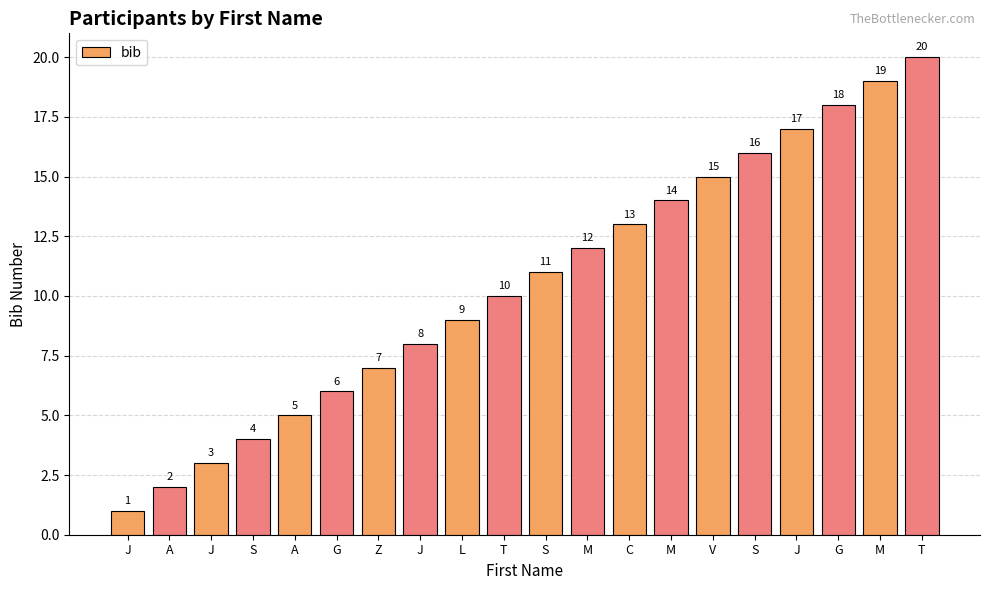

Reading right to left, extract all data points from this chart.

T=20	M=19	G=18	J=17	S=16	V=15	M=14	C=13	M=12	S=11	T=10	L=9	J=8	Z=7	G=6	A=5	S=4	J=3	A=2	J=1